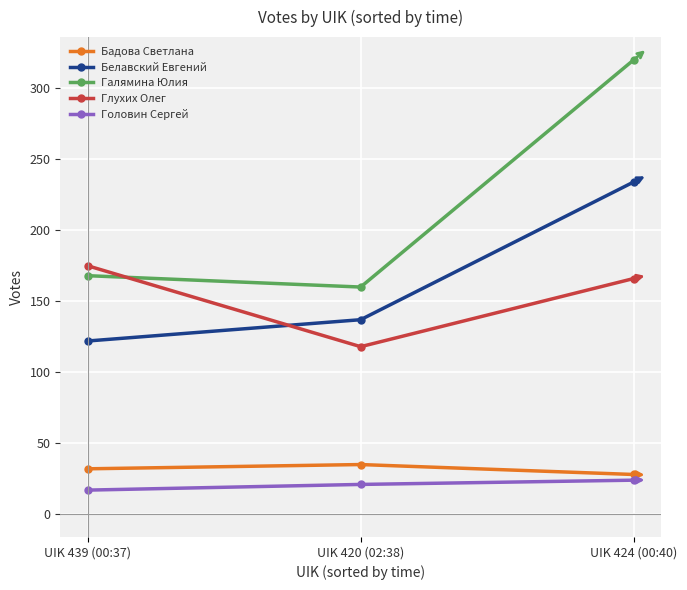

What is the highest value of the Глухих Олег series?

175